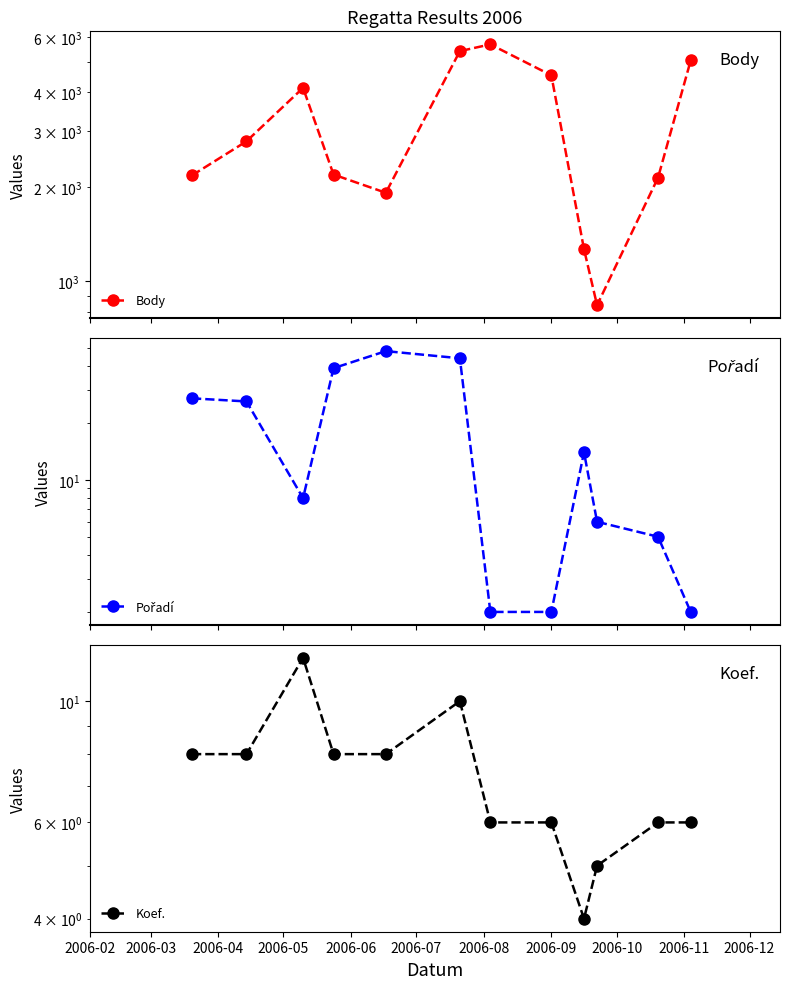

True or false: Body has a value of 2136 at 2006-08.

False